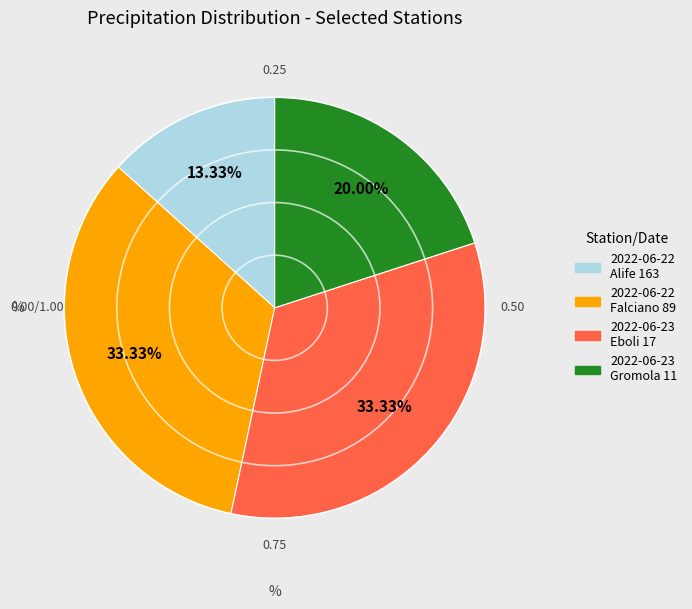

Is there any slice that represents more than half of the pie?

No